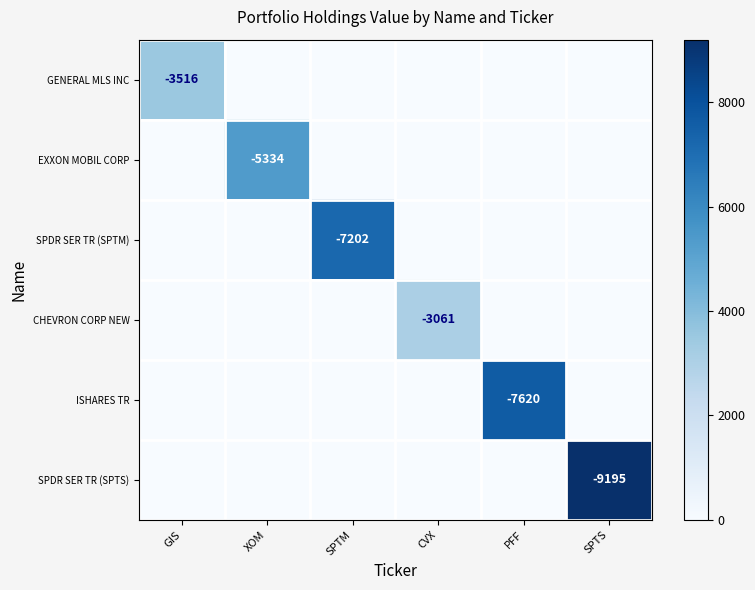

Is it true that SPDR SER TR (SPTM) equals -12522 at SPTM?

False